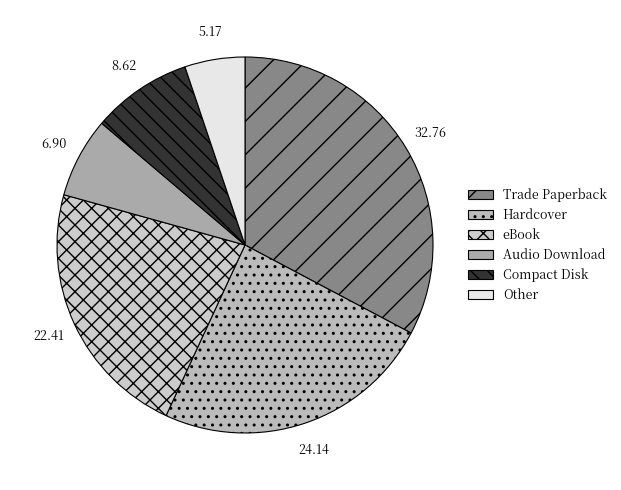

To the nearest percent, what percentage of the pie is Compact Disk?

9%